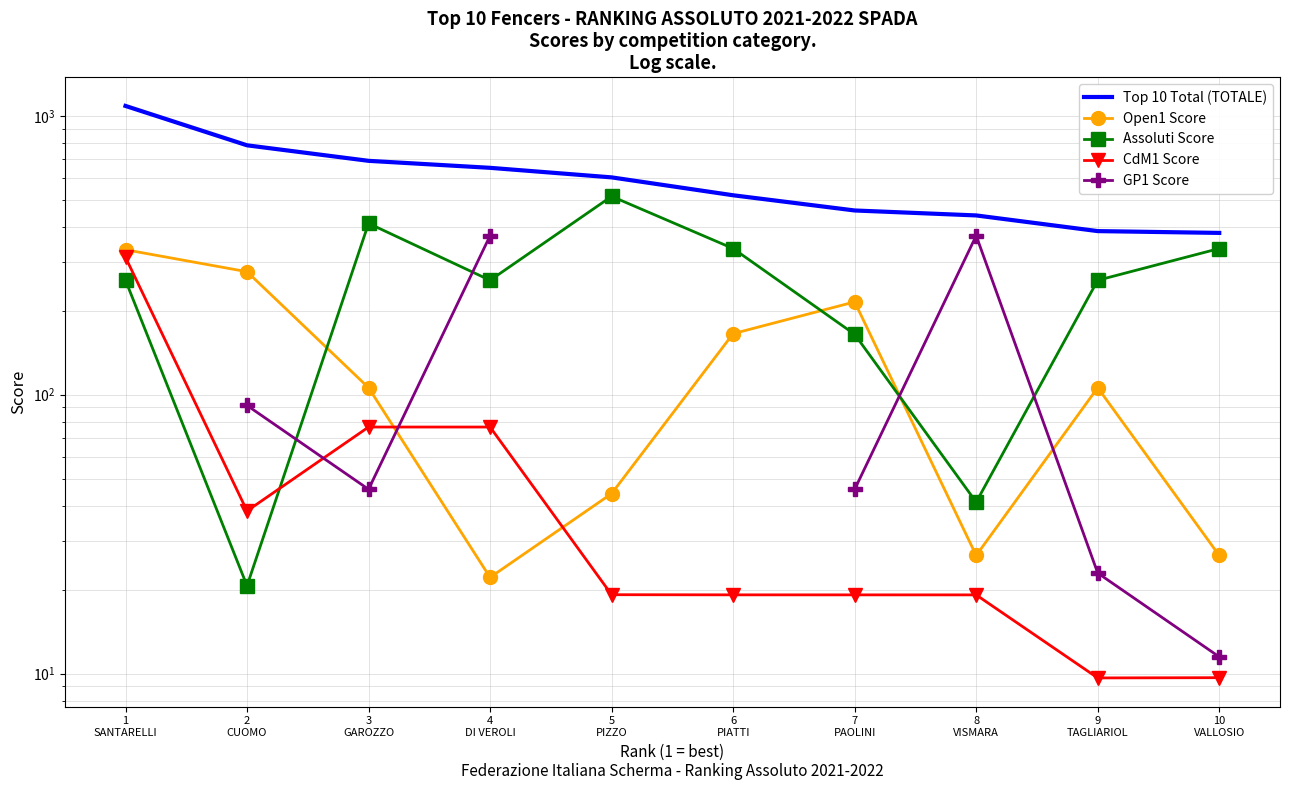

Is this an area chart (filled region under the line)?

No